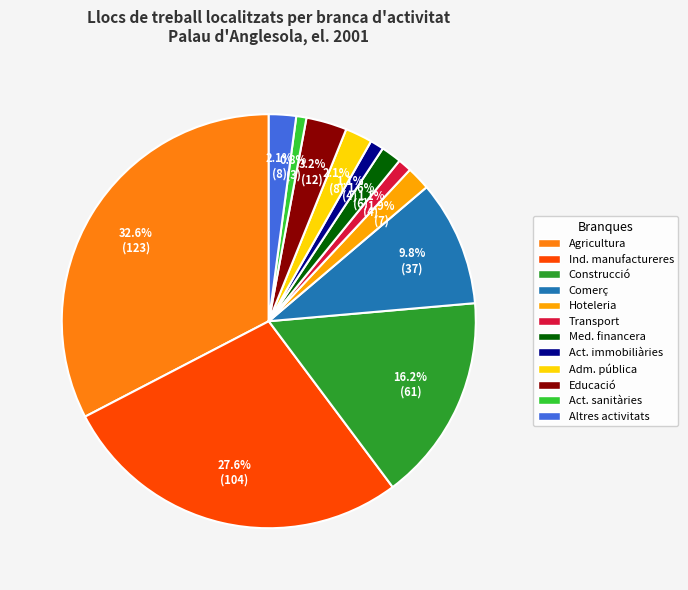

How many slices are in this pie chart?

12